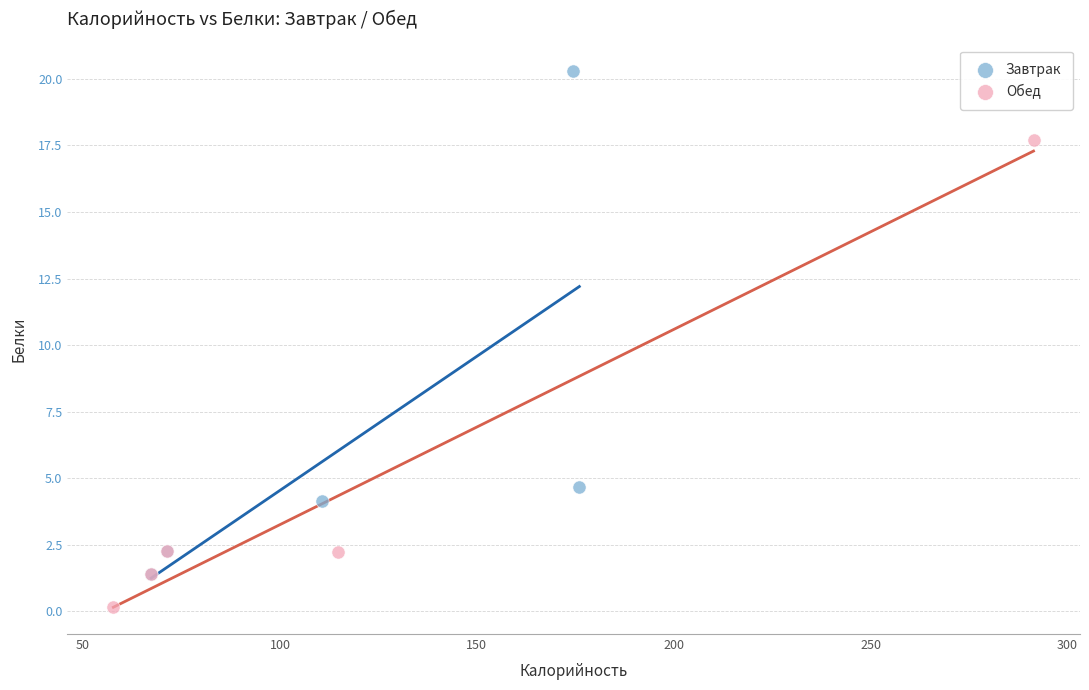

Which series reaches the minimum Y coordinate?

Обед